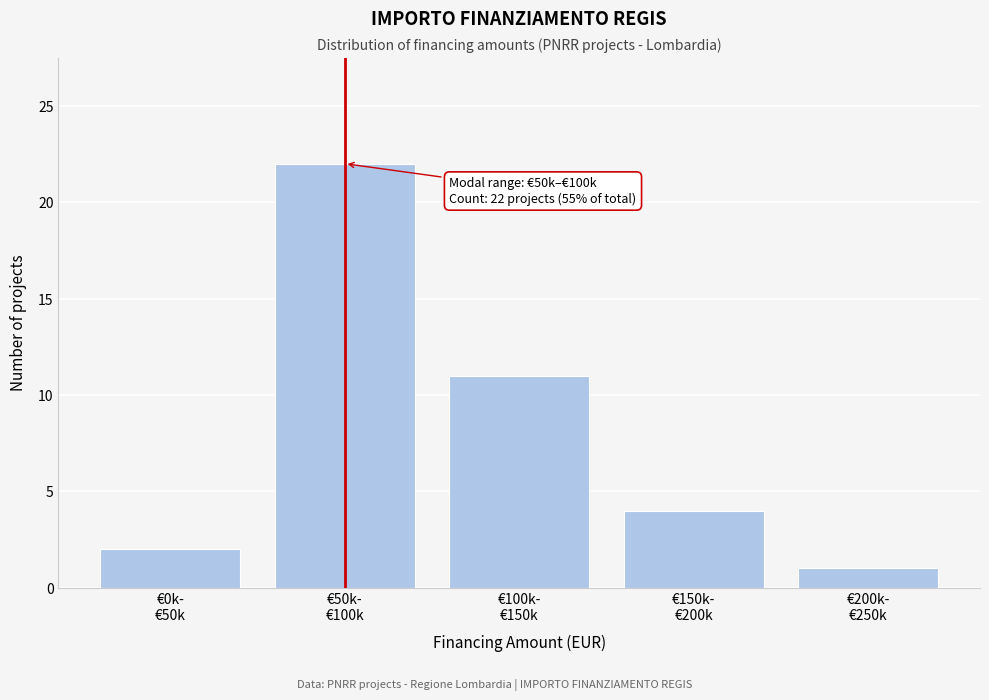

Reading left to right, extract all data points from this chart.

2	22	11	4	1